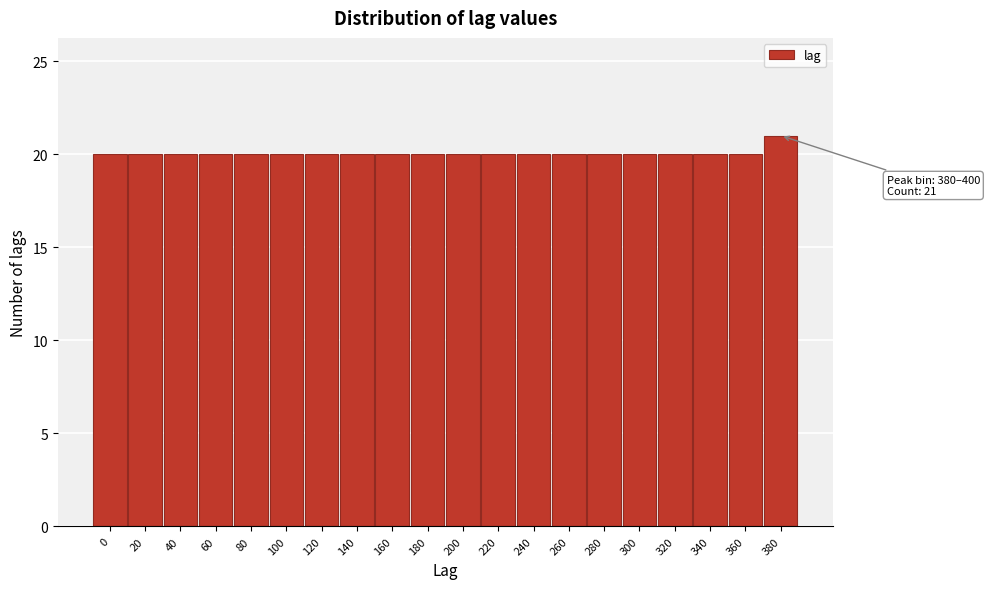

Reading left to right, transcribe all the data shown in this chart.

20	20	20	20	20	20	20	20	20	20	20	20	20	20	20	20	20	20	20	21